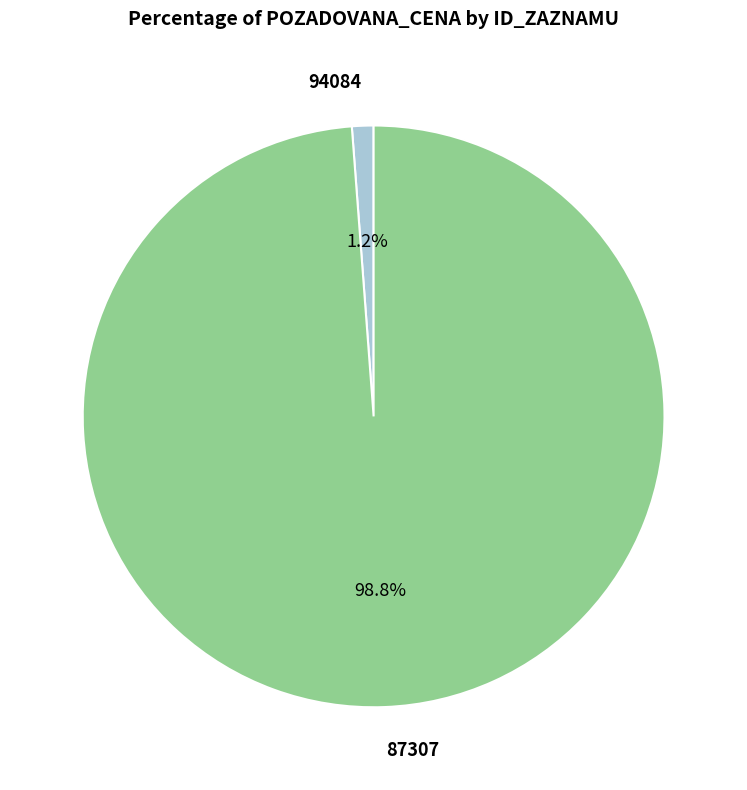

What percentage is the 87307 slice, to the nearest percent?

99%